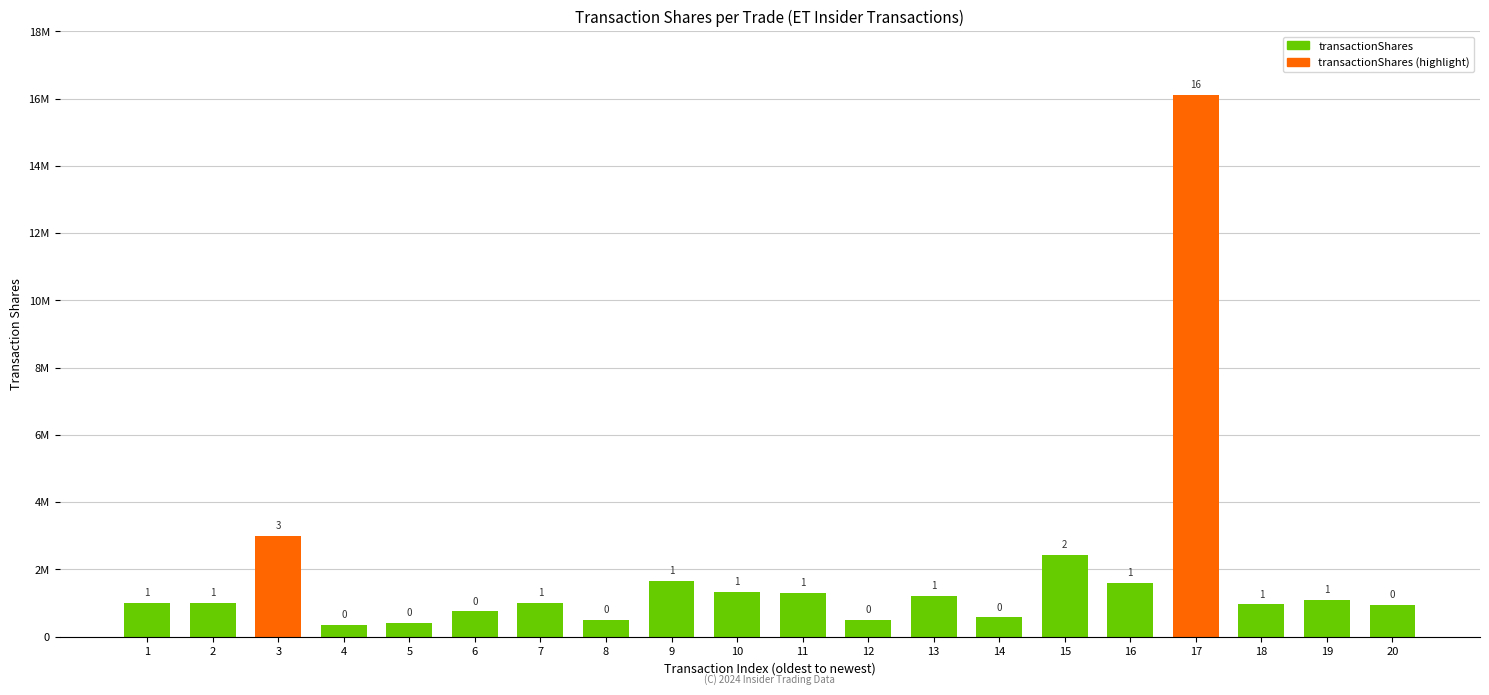

Are the bars horizontal?

No